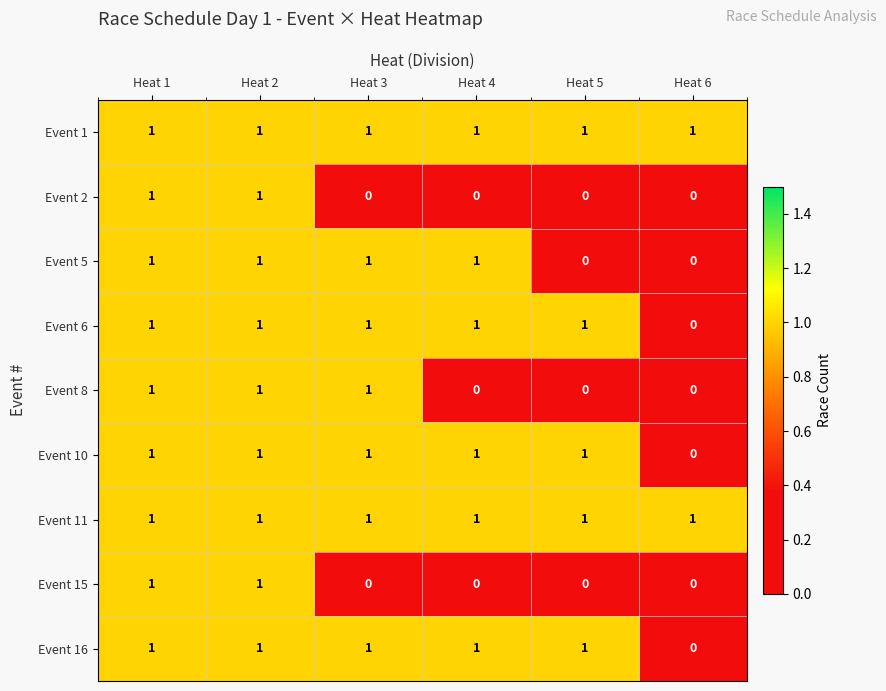

The Event 5 series shows 0 at Heat 2. True or false?

False